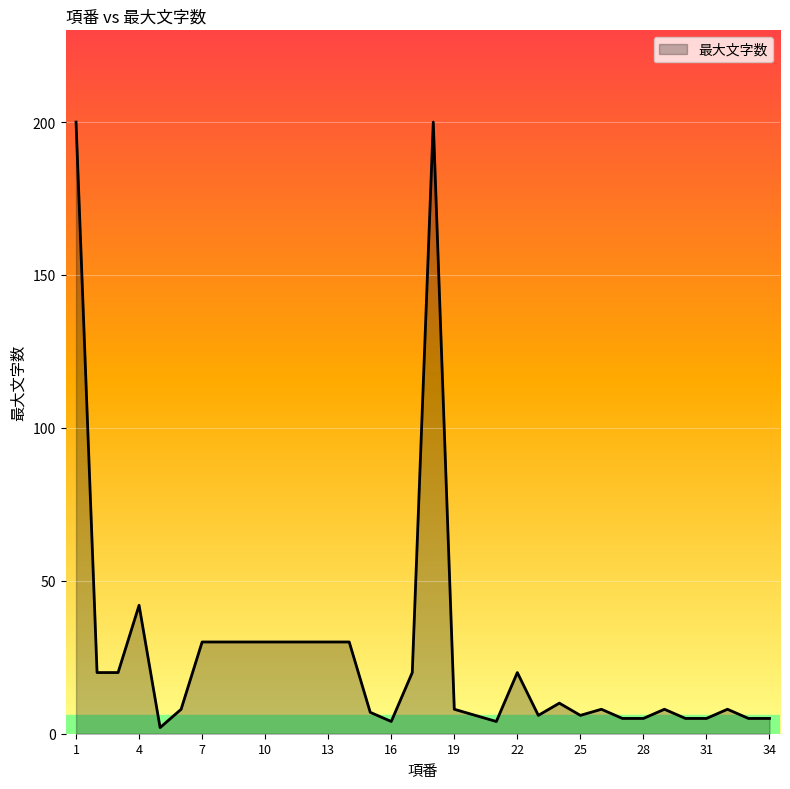

What is the maximum value shown in the chart?

200